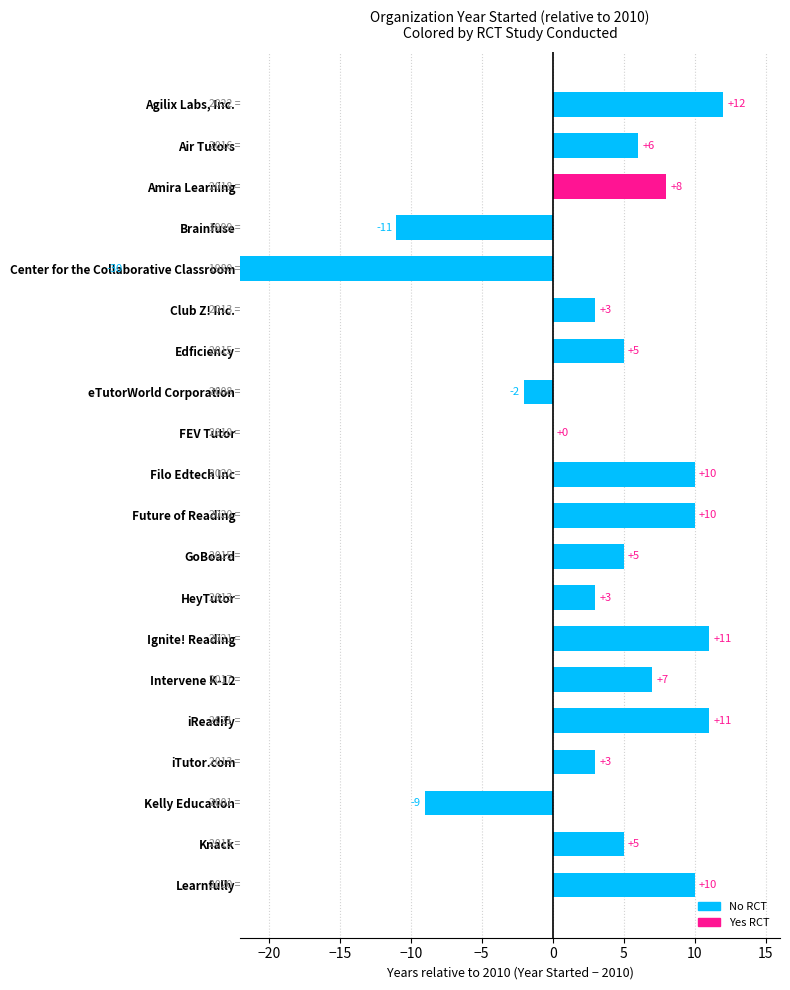

The value at Ignite! Reading is 11. True or false?

True